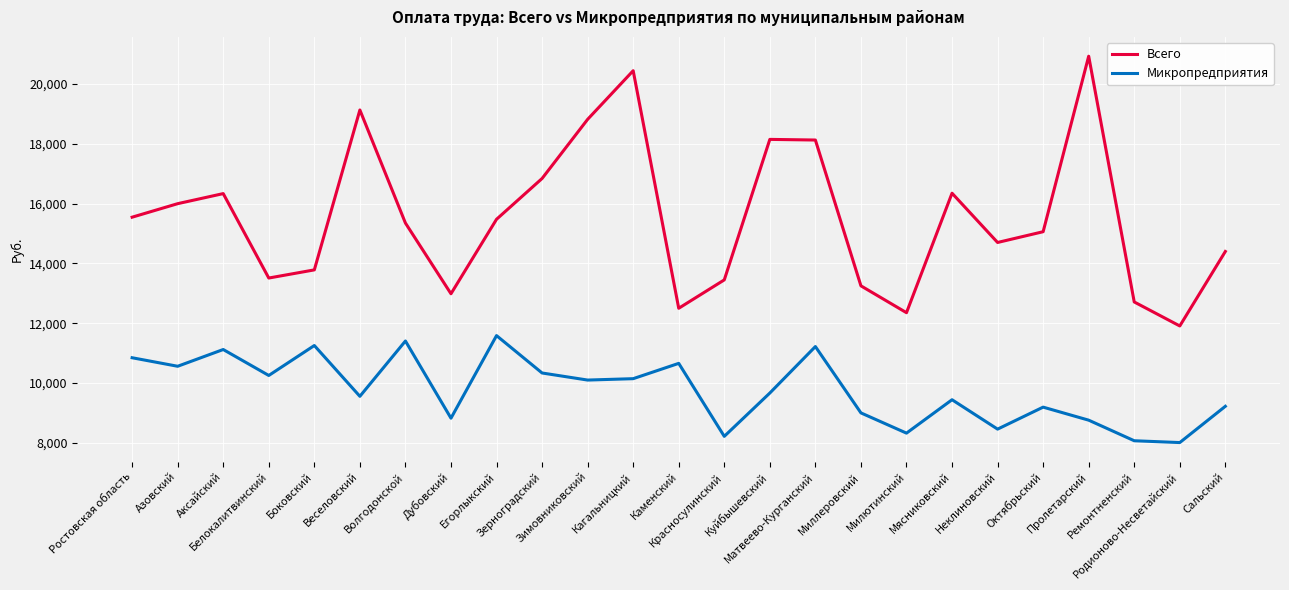

At how many categories does at least one series exceed 11696?

25